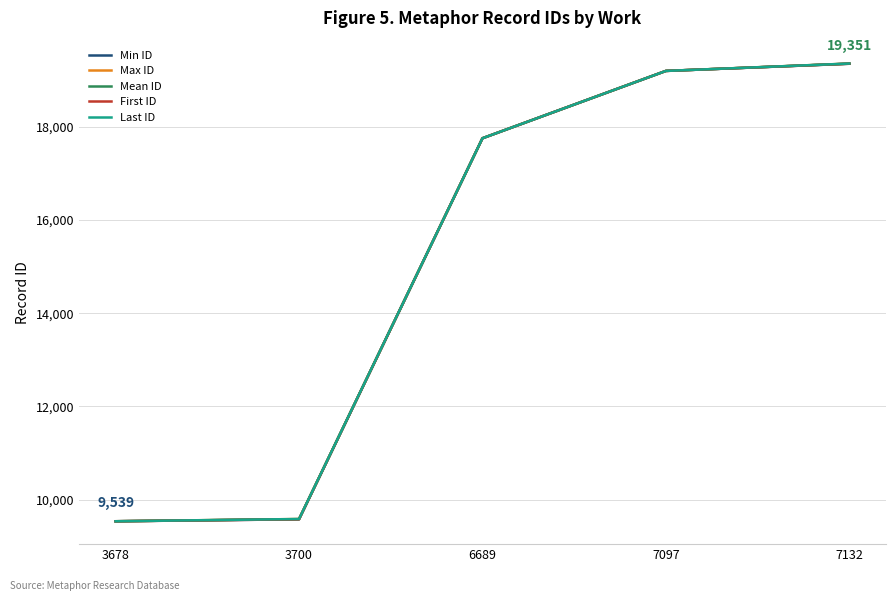

Rank the series at 7132 from highest to lowest value.

Max ID, Last ID, Mean ID, Min ID, First ID